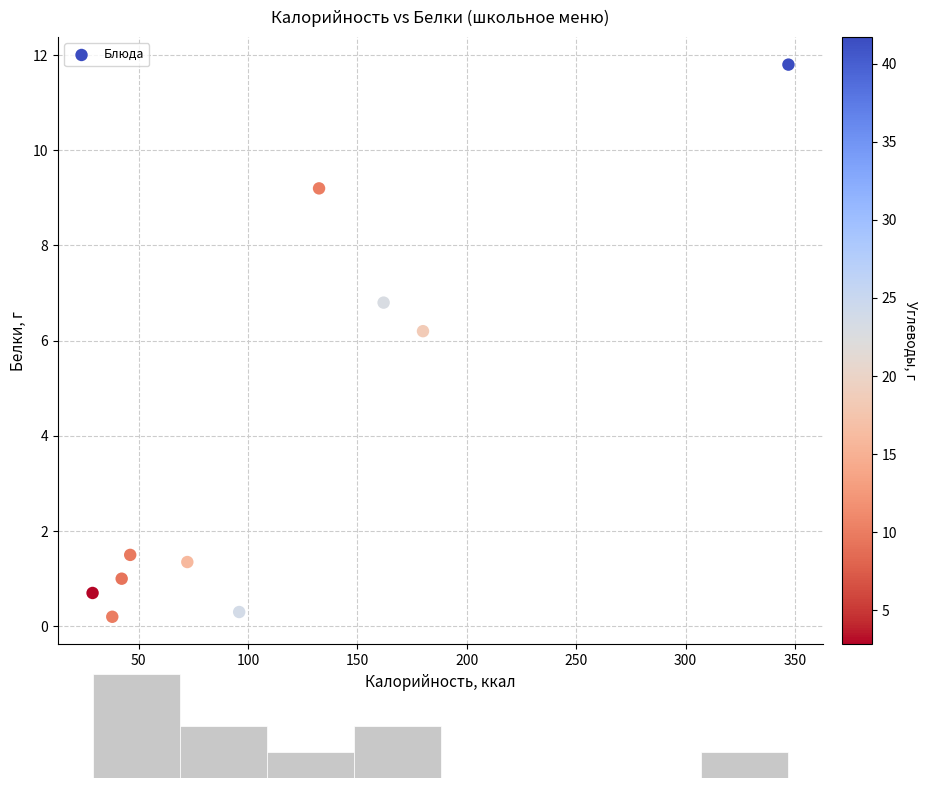

What is the average X value?

114.5